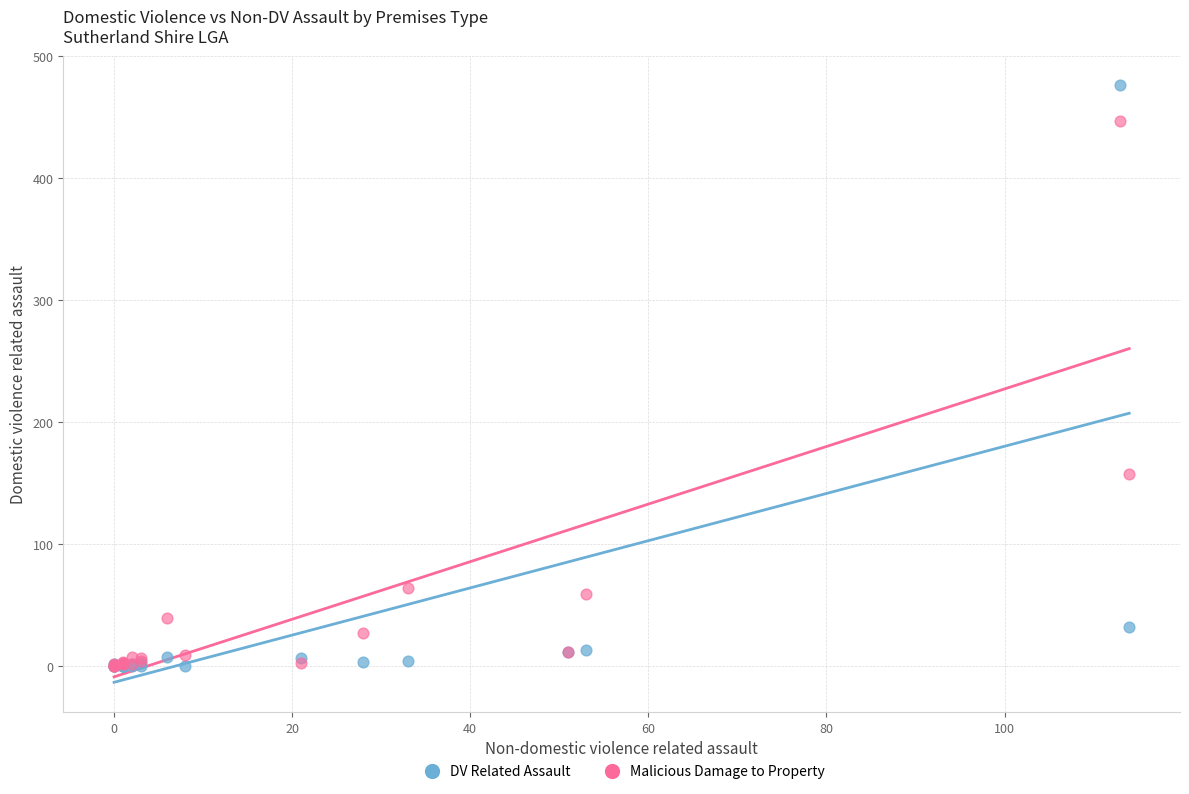

In the Malicious Damage to Property series, what Y value is closest to 223?

157